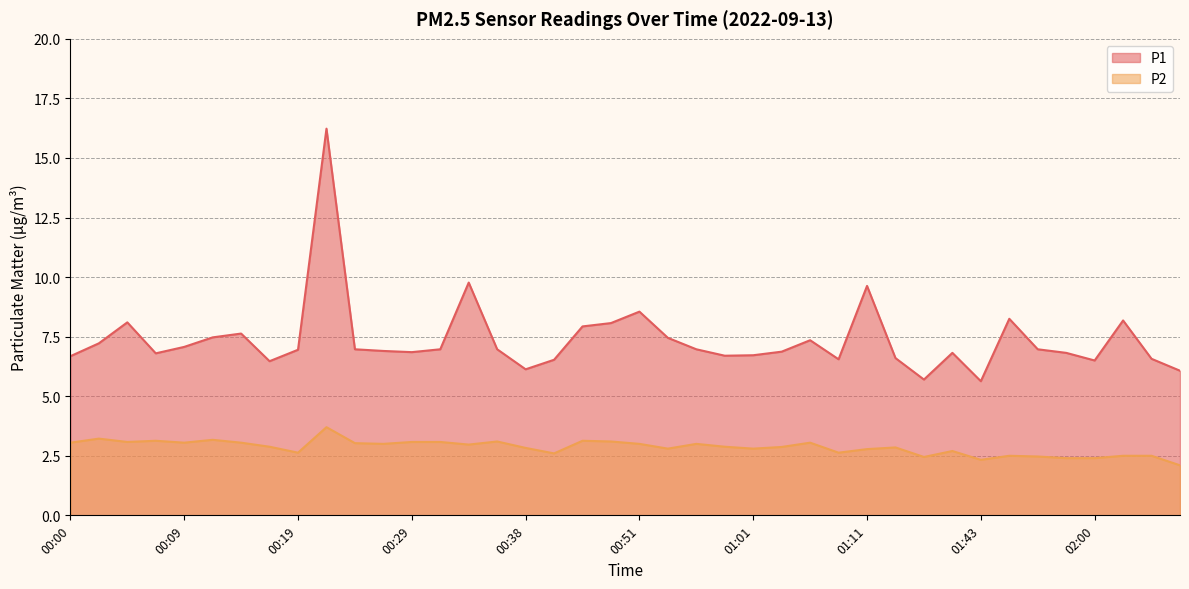

What is the sum of the P1 values at 02:00 and 00:02?

13.7